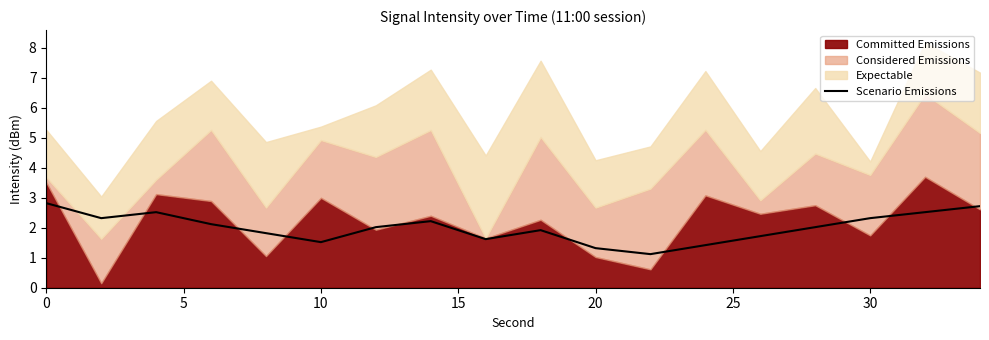

Is it true that Scenario Emissions equals 2.4 at 20?

False